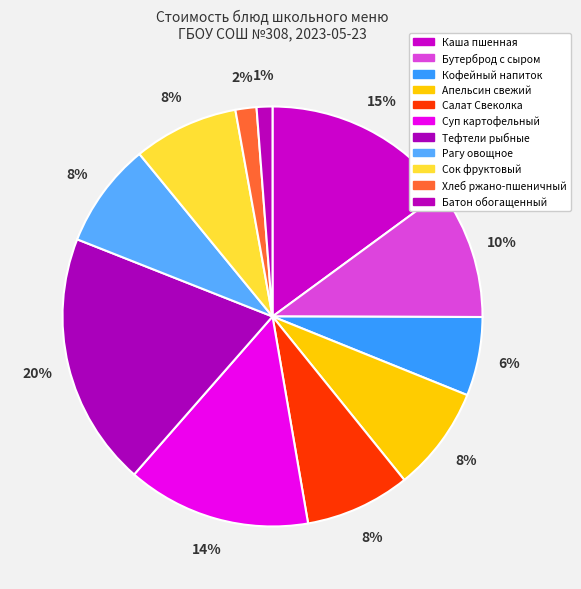

How many slices are in this pie chart?

11